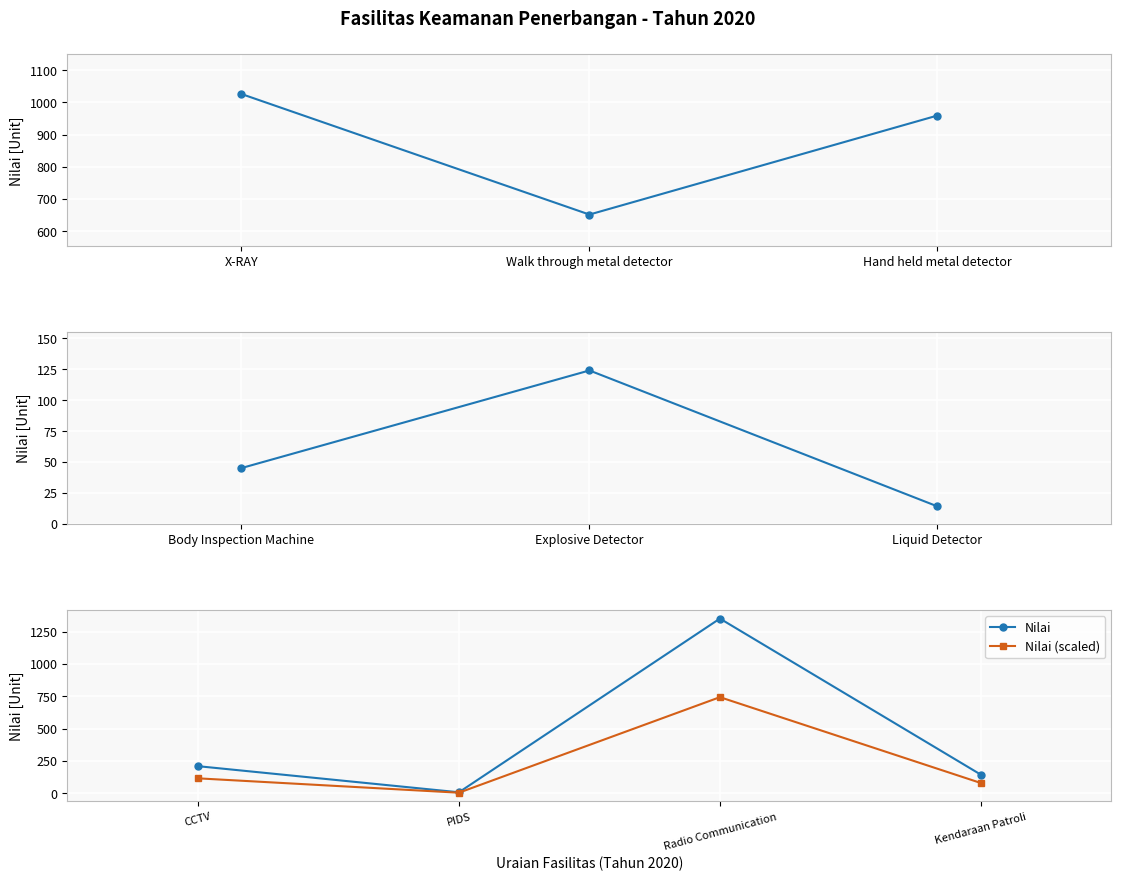

Where is the first local maximum?

Hand held metal detector